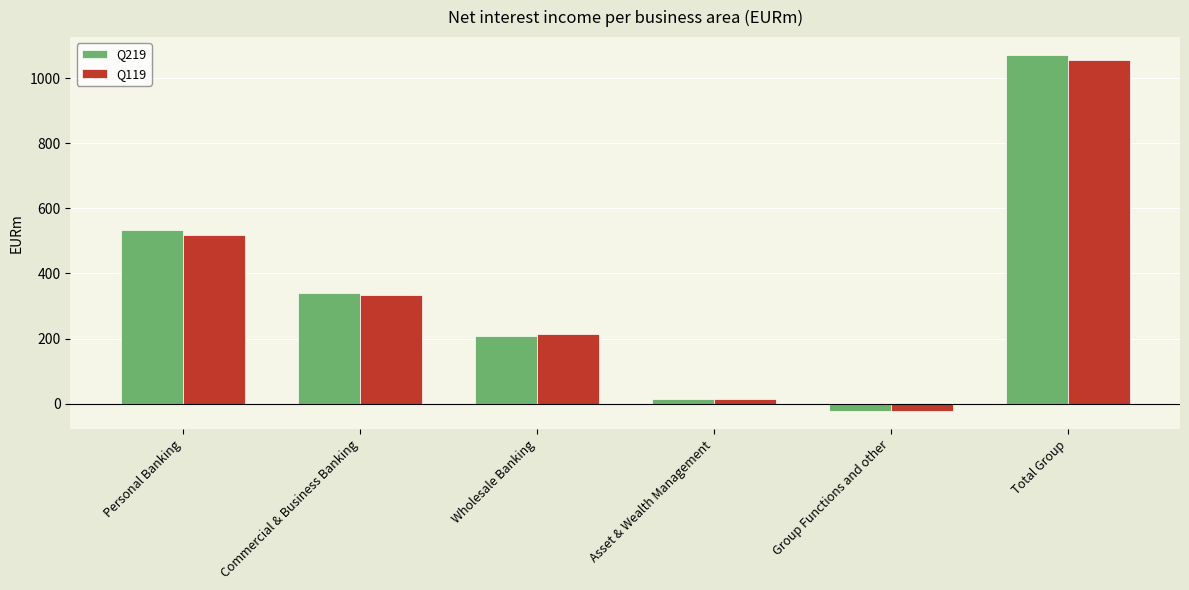

What is the difference between the maximum and minimum values in the Q119 series?

1077